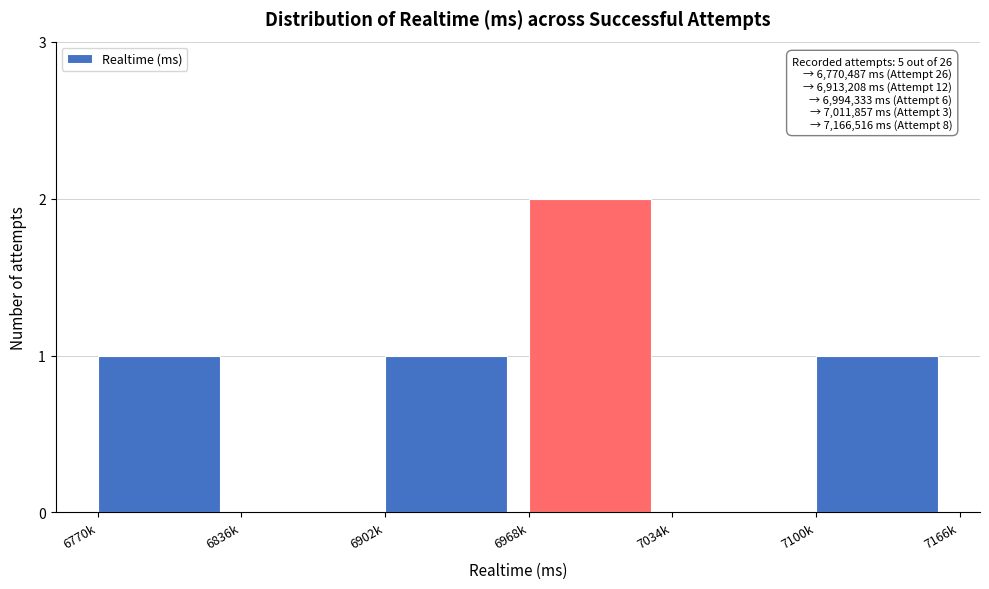

Reading right to left, transcribe all the data shown in this chart.

7100k=1	7034k=0	6968k=2	6902k=1	6836k=0	6770k=1